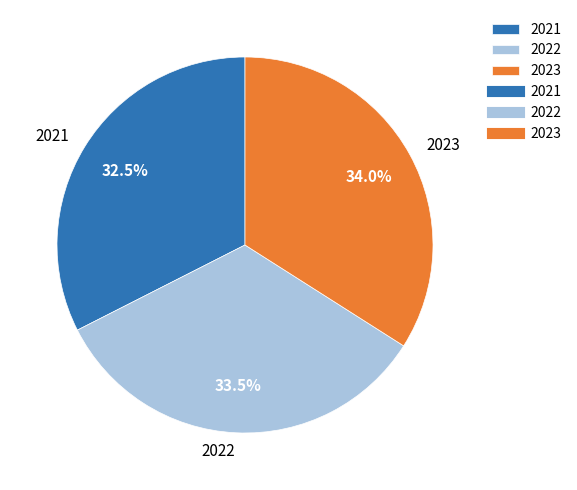

What is the largest slice in the pie chart?

2023